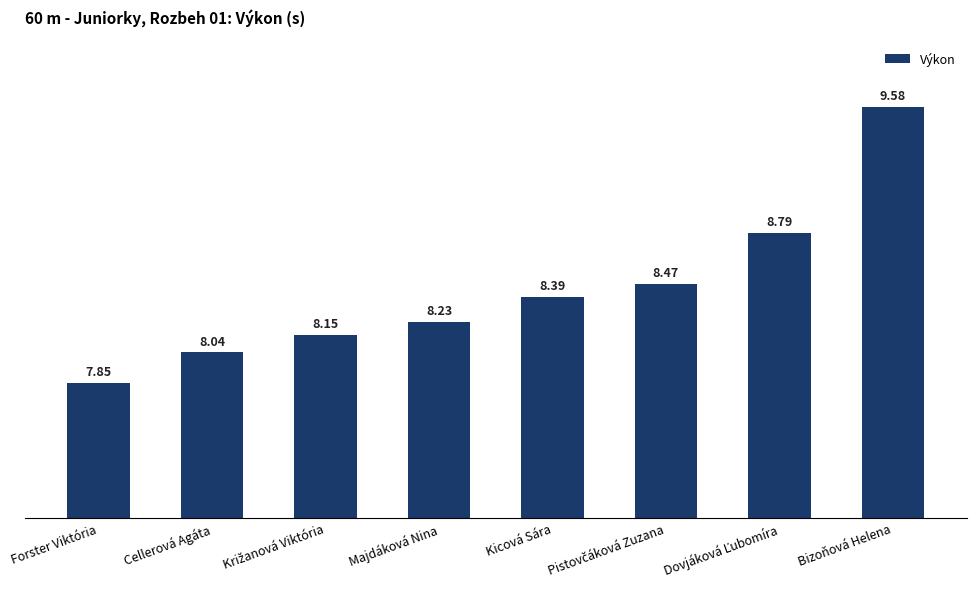

At which label is the value closest to 8?

Cellerová Agáta